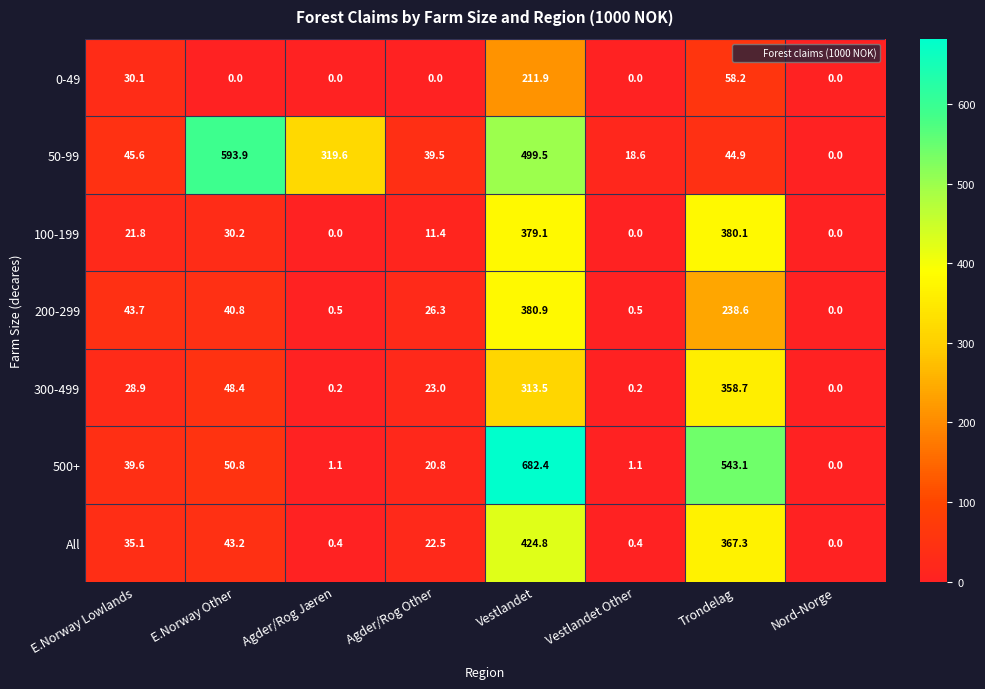

What is the total value across all series at Vestlandet?

2892.1